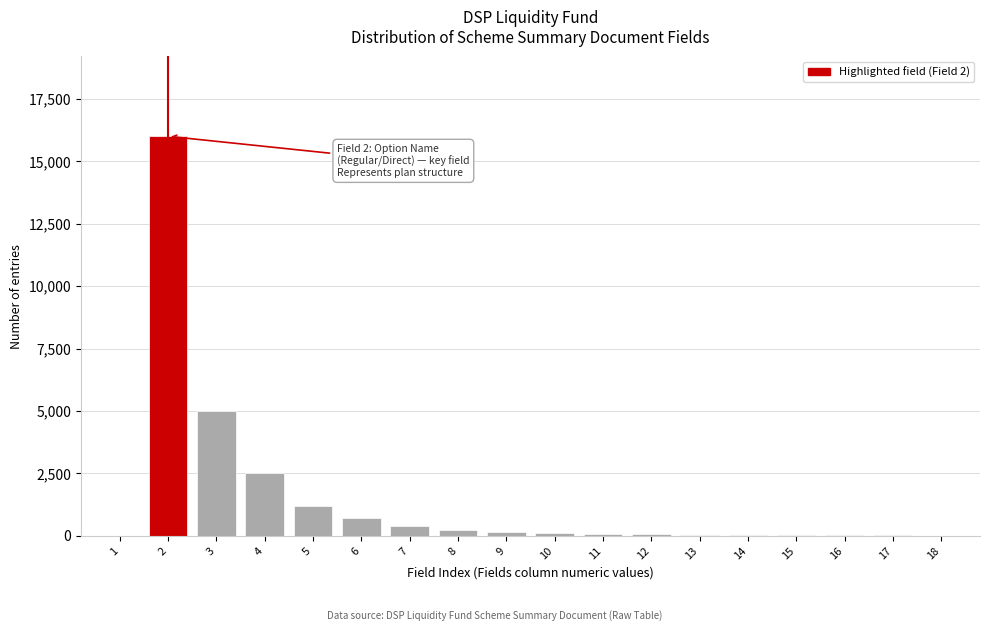

Is it true that the value at 2 is 25882?

False